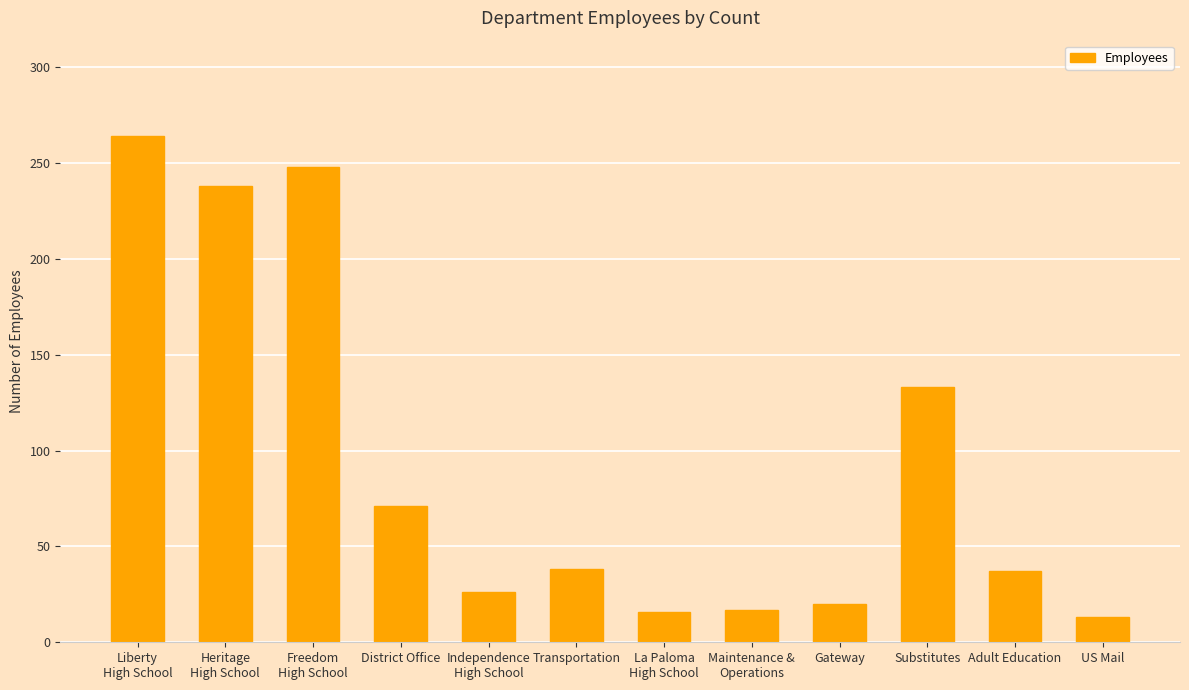

What position from the left is La Paloma
High School?

7